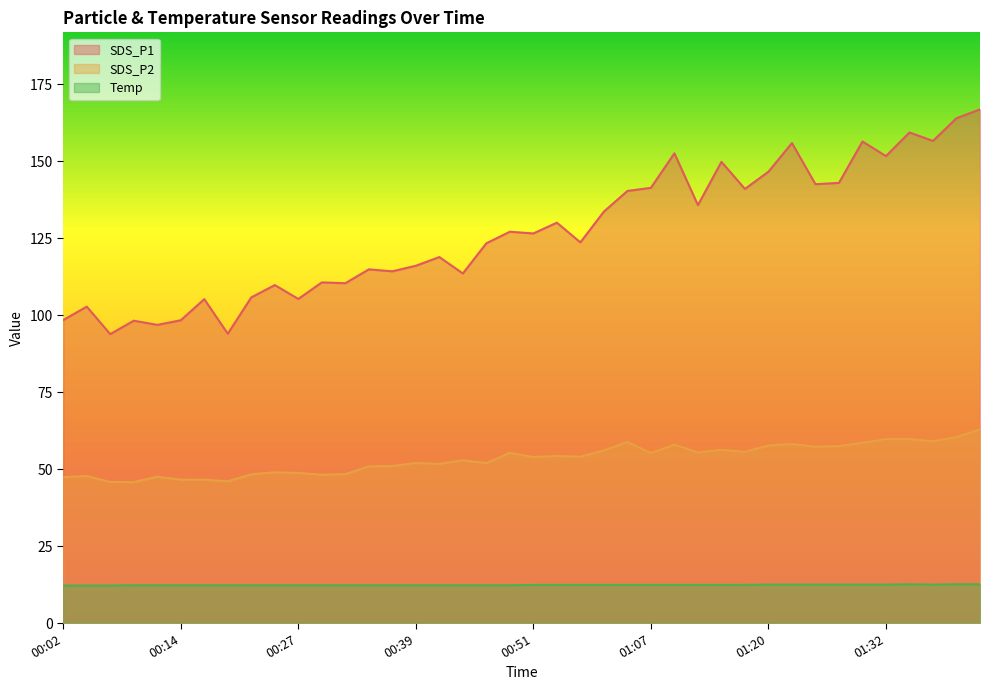

True or false: Temp has more than 0 interior local peaks.

True